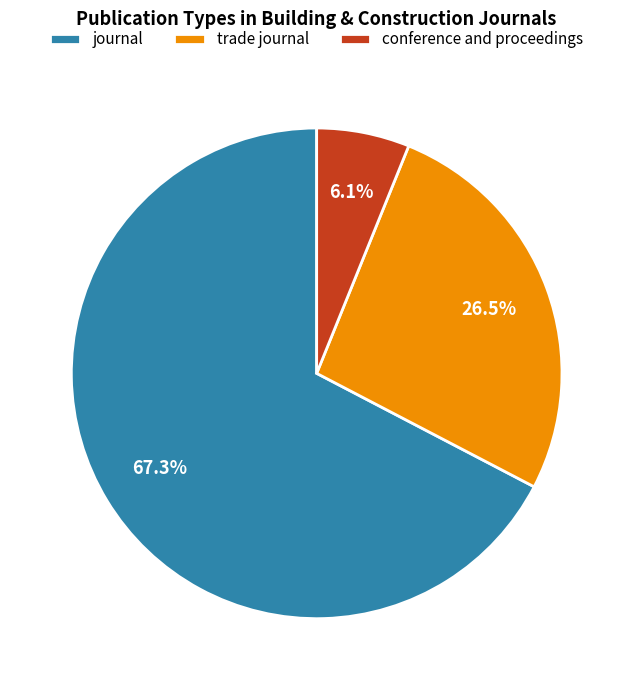

To the nearest percent, what is the combined percentage of trade journal and conference and proceedings?

33%